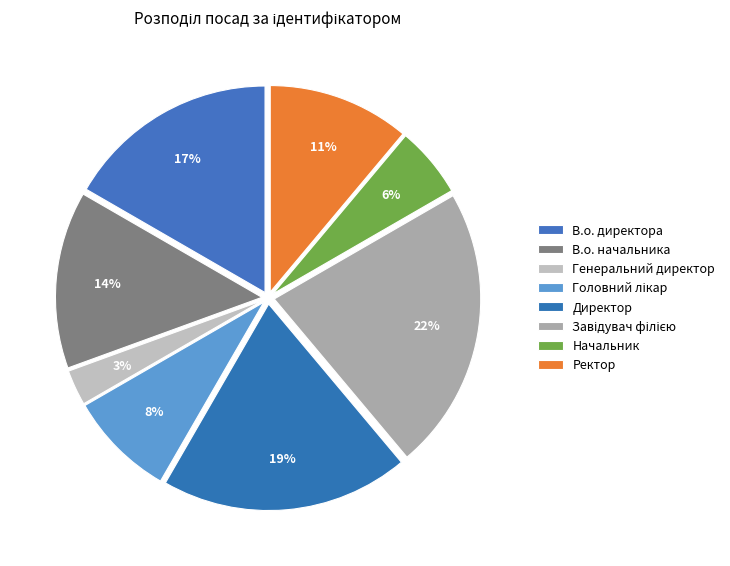

To the nearest percent, what is the difference between the largest and smallest slice percentages?

19%